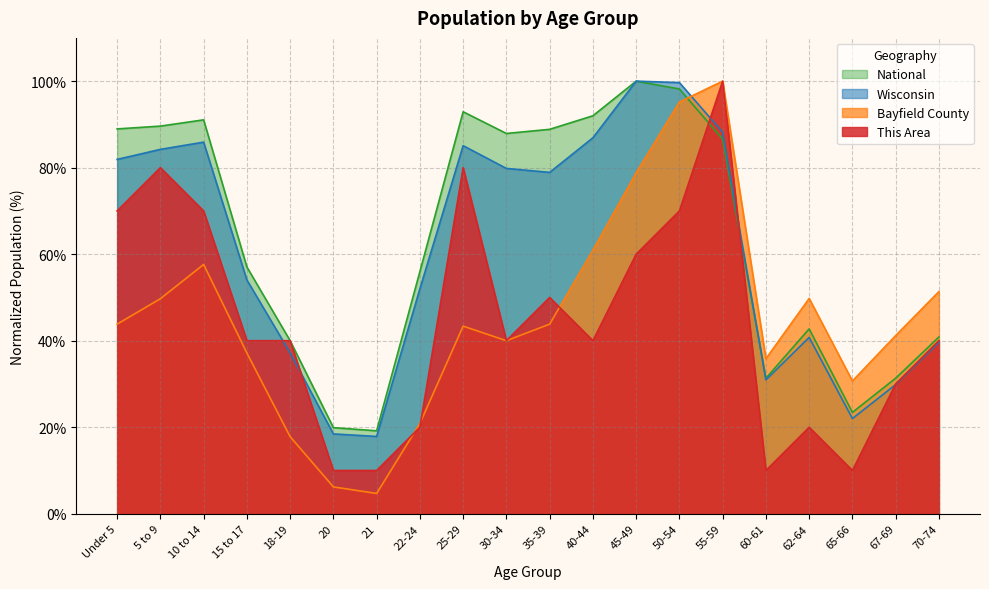

What is the approximate value of National at 30-34?

87.9